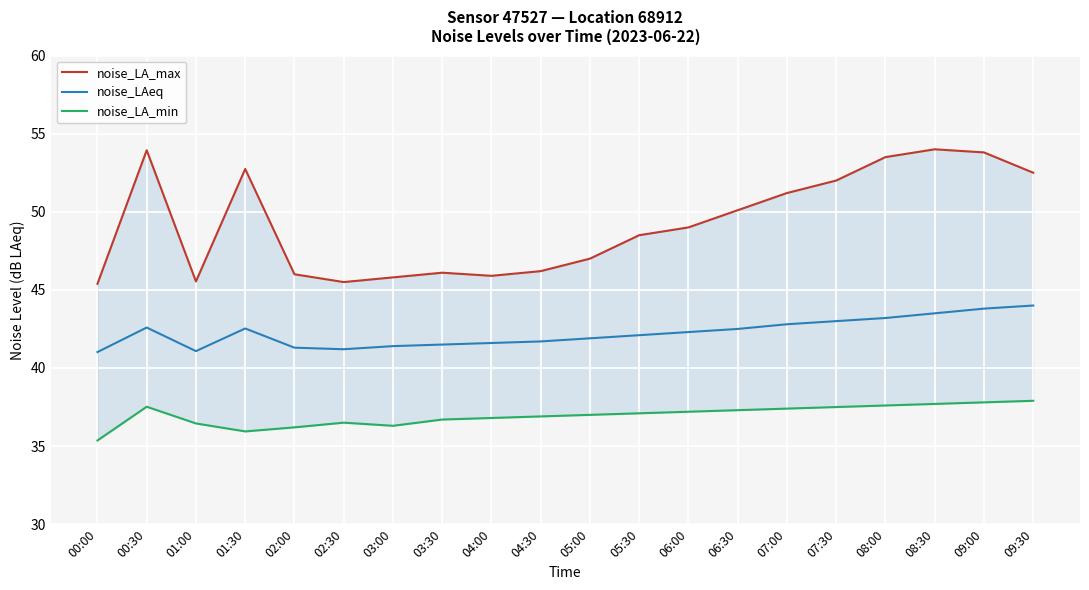

How many categories are shown in the chart?

20